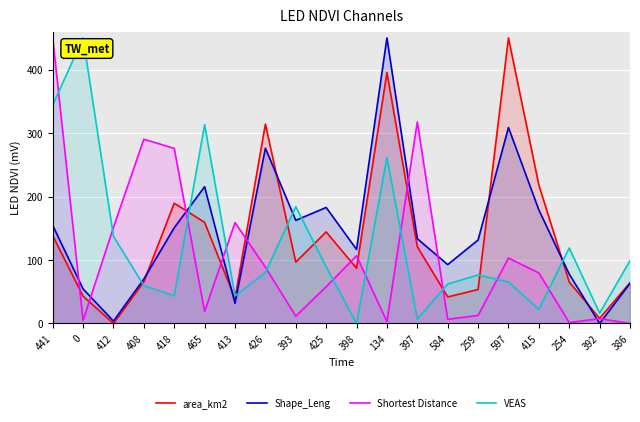

What are all the series names shown in the legend?

area_km2, Shape_Leng, Shortest Distance, VEAS